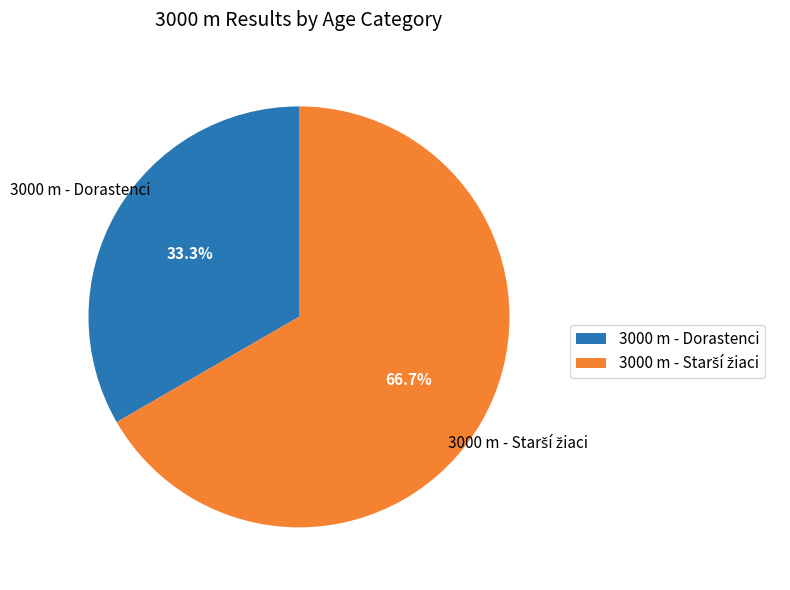

Which slice is the smallest?

3000 m - Dorastenci